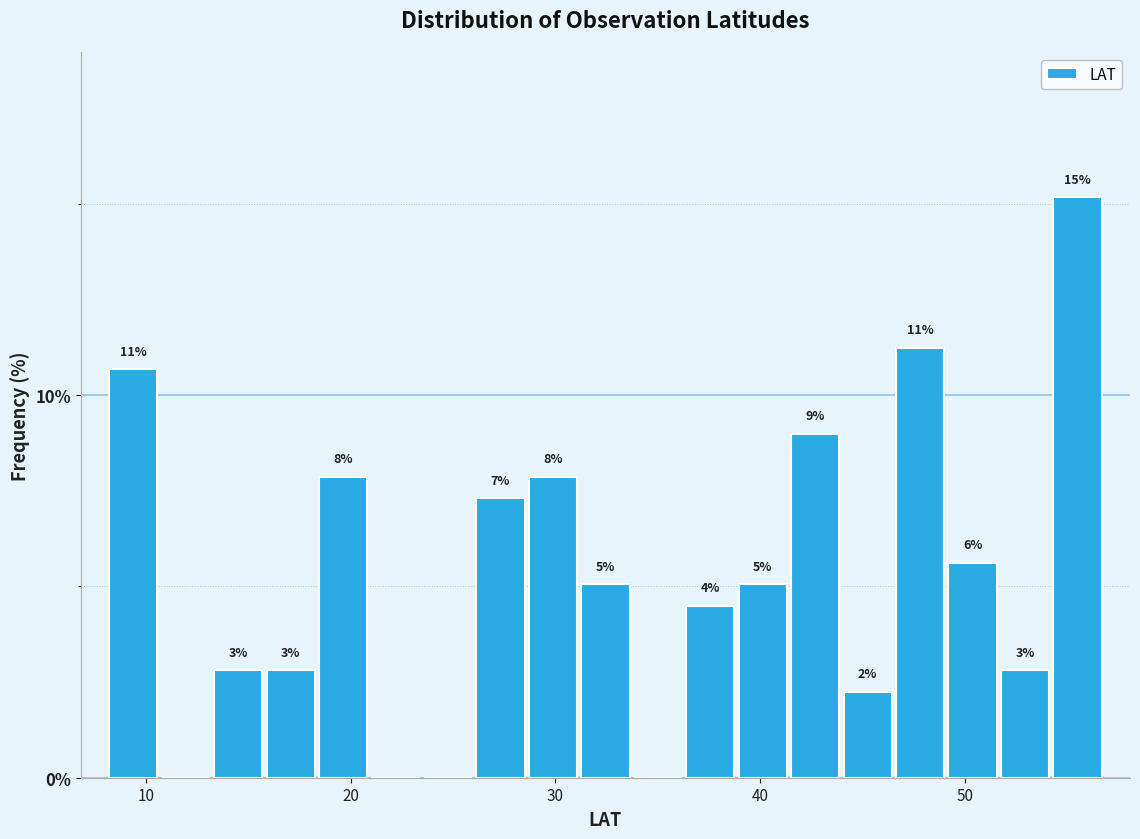

Read against the x-axis, roughly where is the centre of the tallest bar?

56